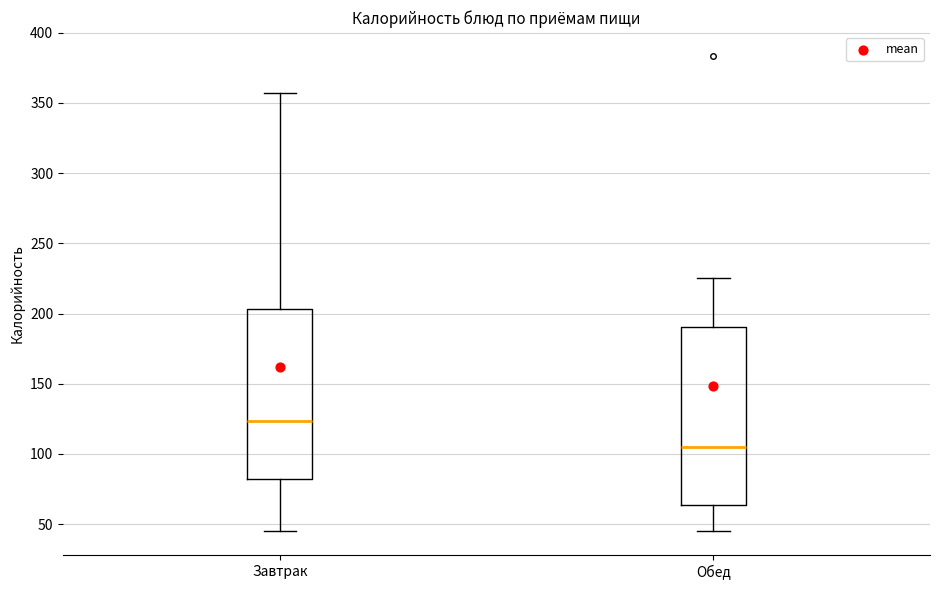

Where does the upper whisker of the box for Завтрак end on the y-axis? The values are not printed on the chart, so give them approximately, as read against the axis.

355